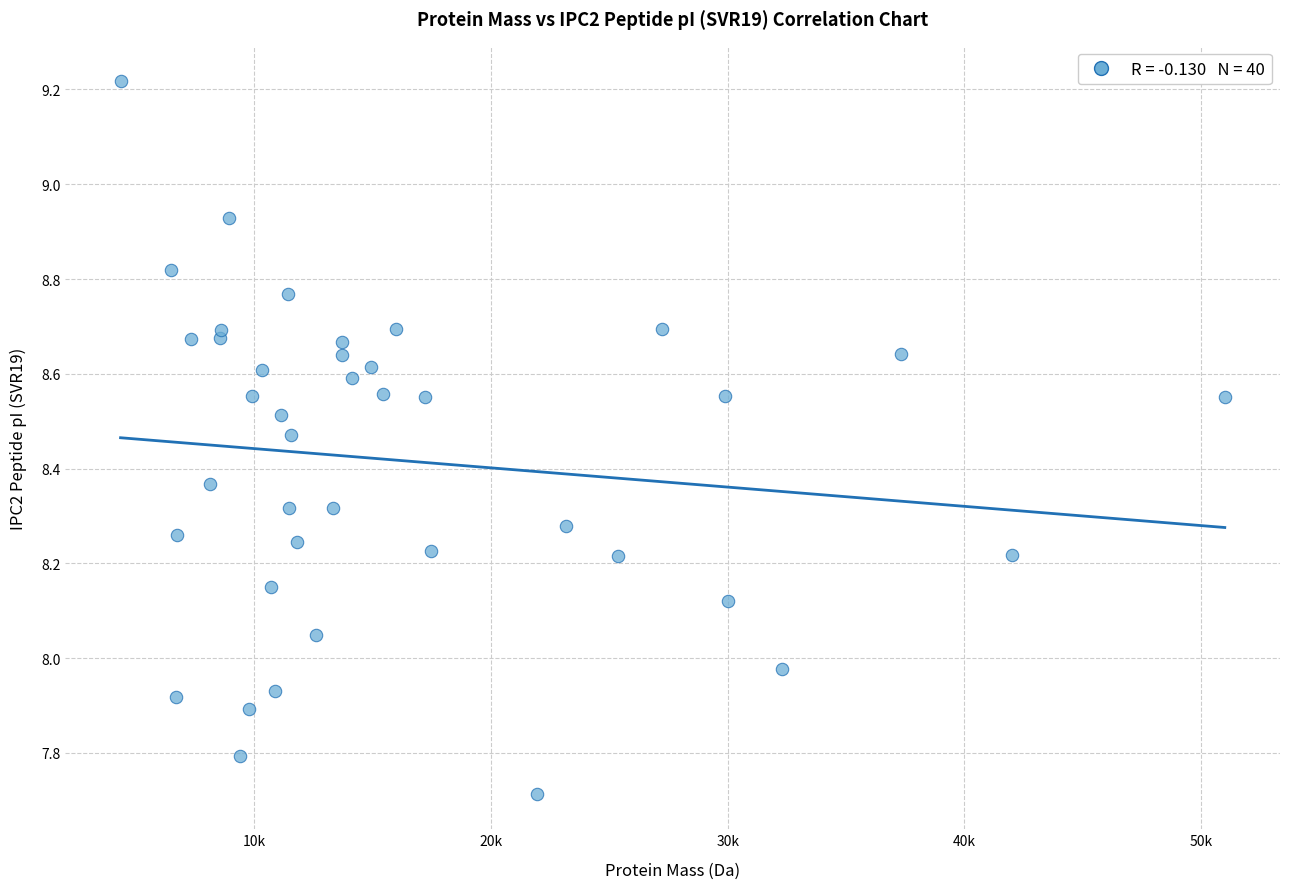

What is the range of Y values (max minus min)?

1.5